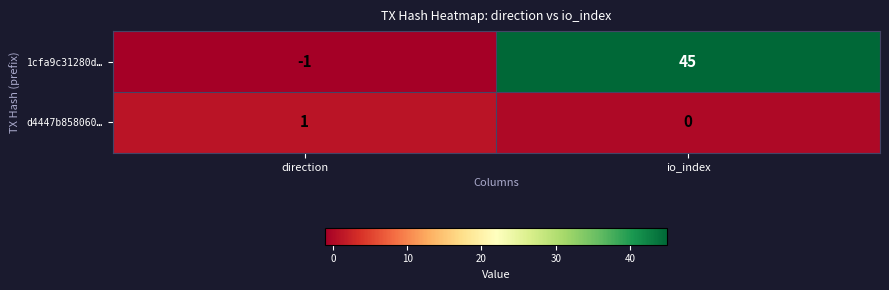

Which category has the highest value in the d4447b858060… series?

direction